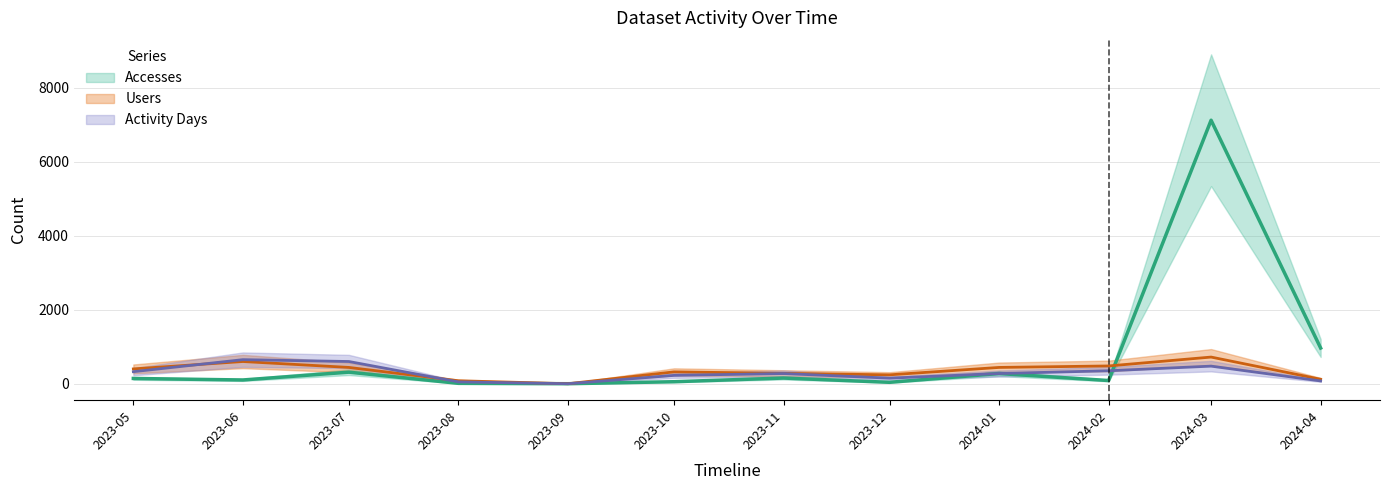

True or false: Users has more than 2 interior local peaks.

True